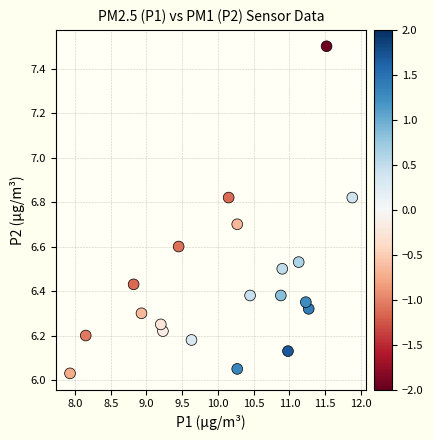

What is the range of X values (max minus min)?

4.0